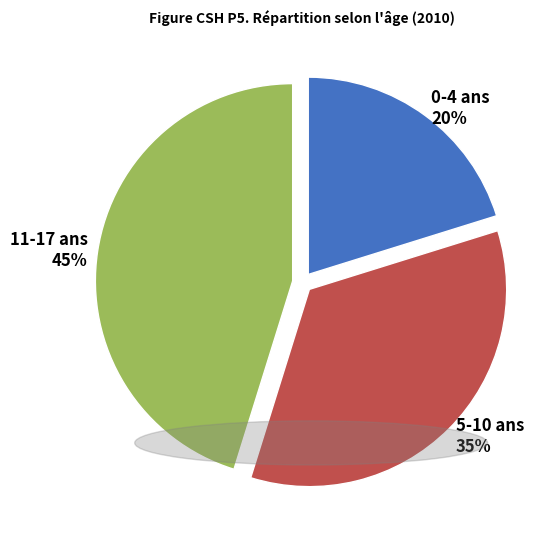

Between 11-17 ans and 5-10 ans, which is larger?

11-17 ans